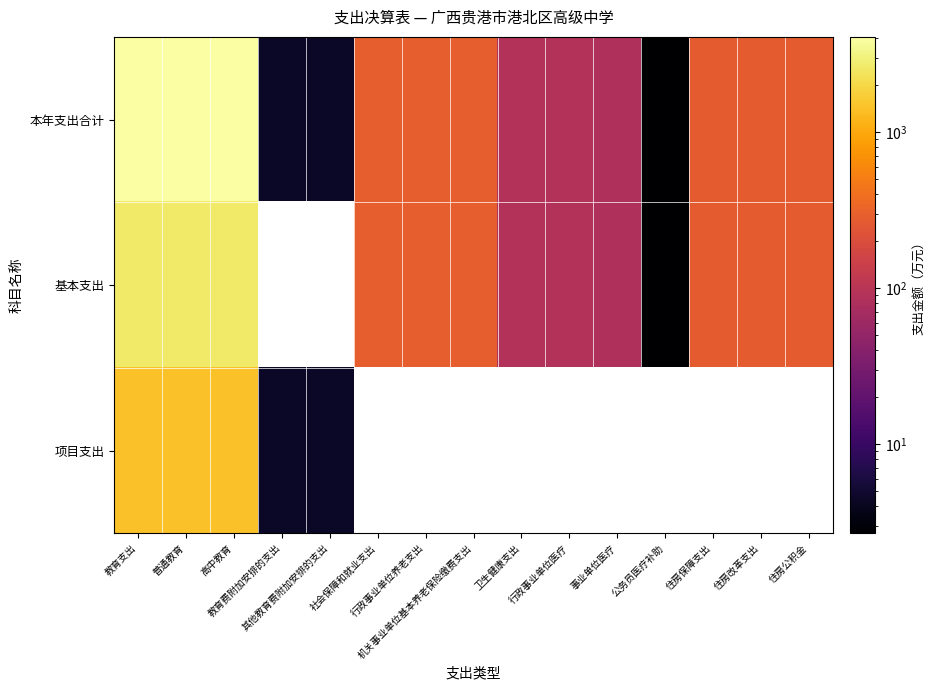

Between 教育支出 and 卫生健康支出, which is larger?

教育支出